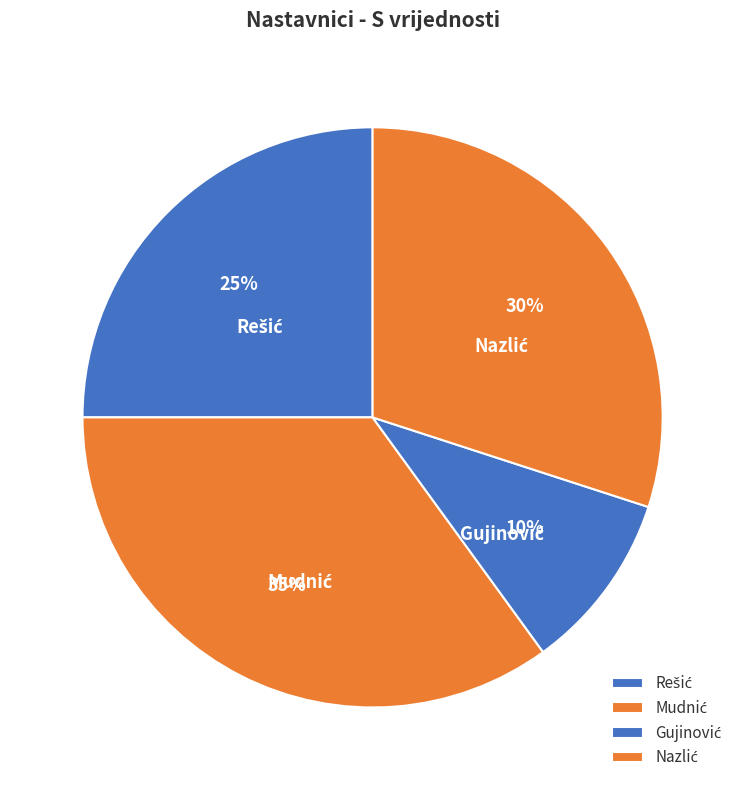

To the nearest percent, what is the difference between the largest and smallest slice percentages?

25%